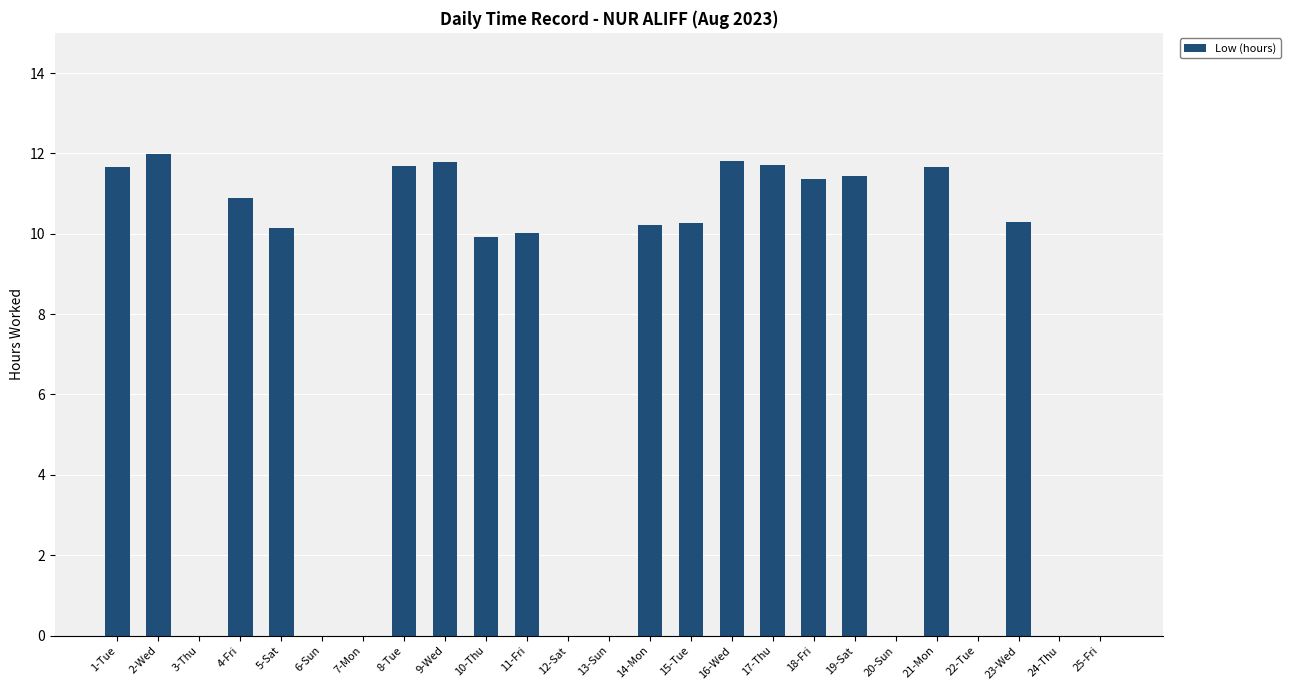

What is the change in value from 3-Thu to 10-Thu?

+9.9